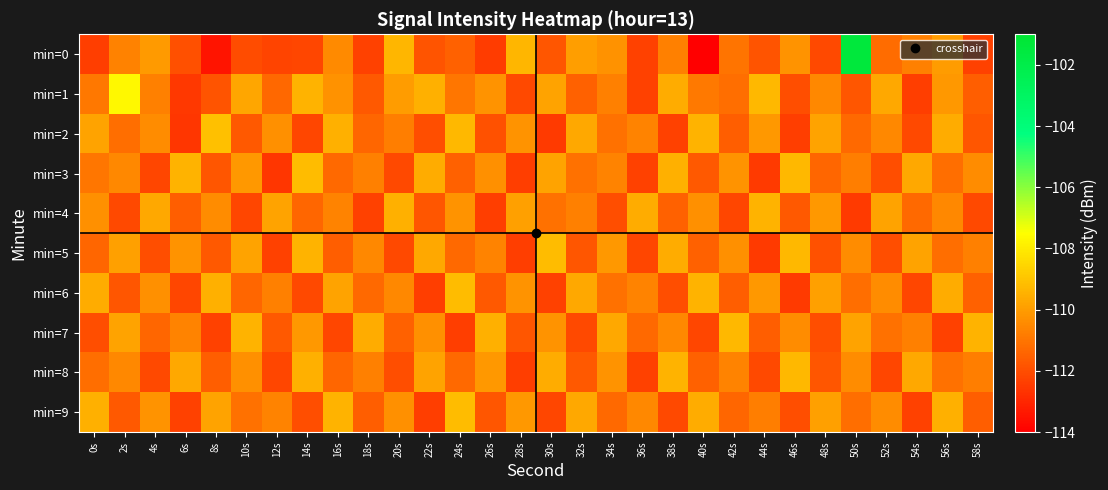

At which category does the chart reach its peak across all series?

50s